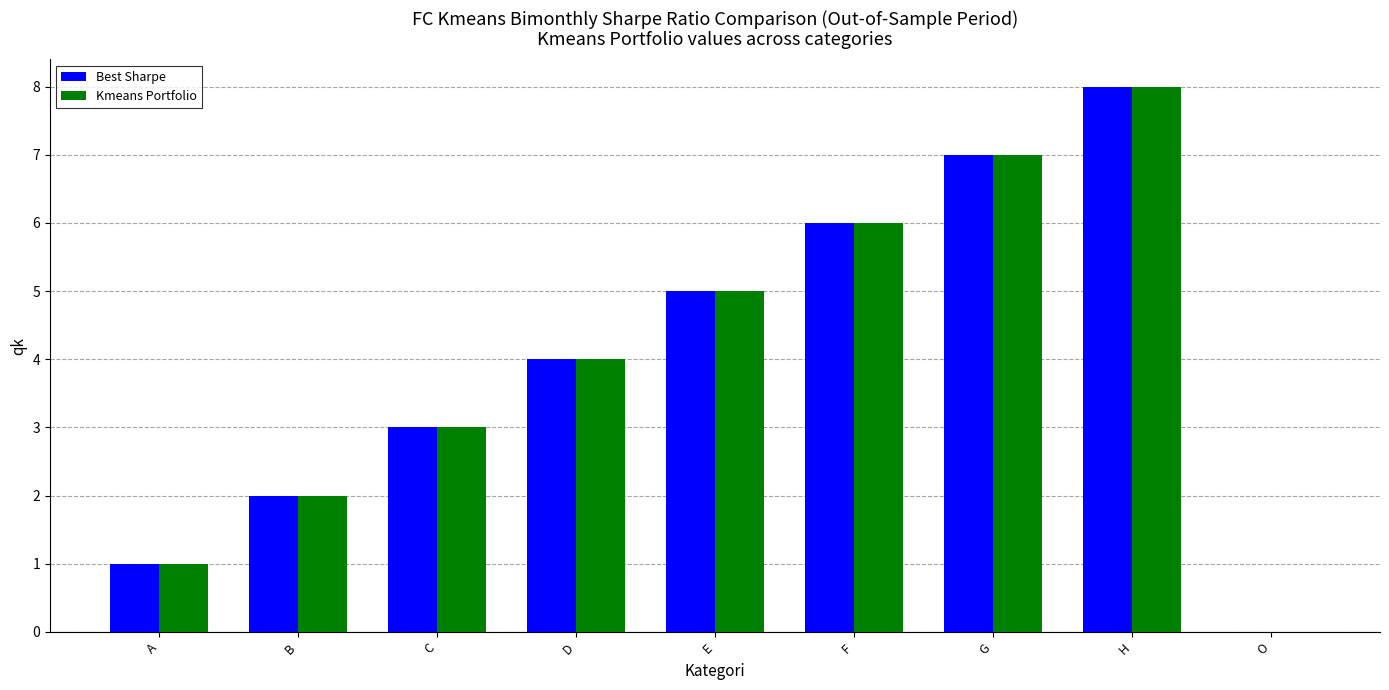

Is it true that Best Sharpe equals 5 at C?

False